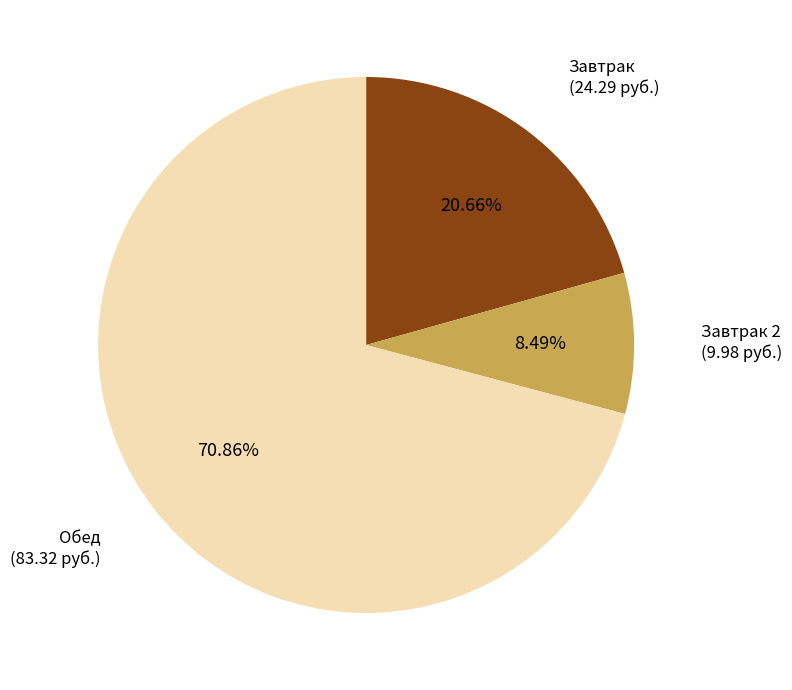

Which slice represents more than half of the pie?

Обед